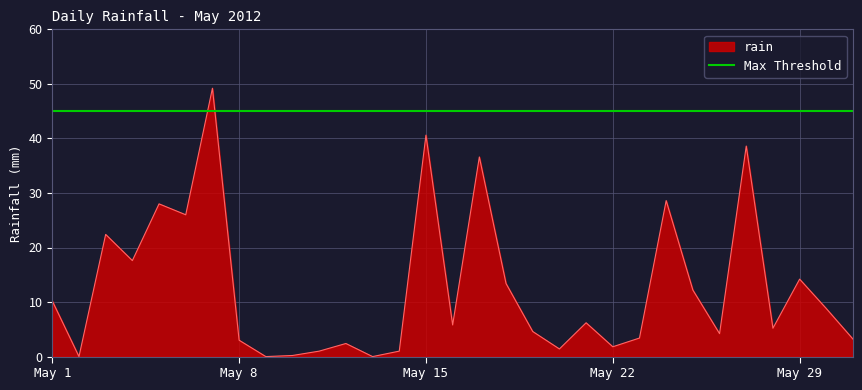

What is the maximum value for rain?

49.2